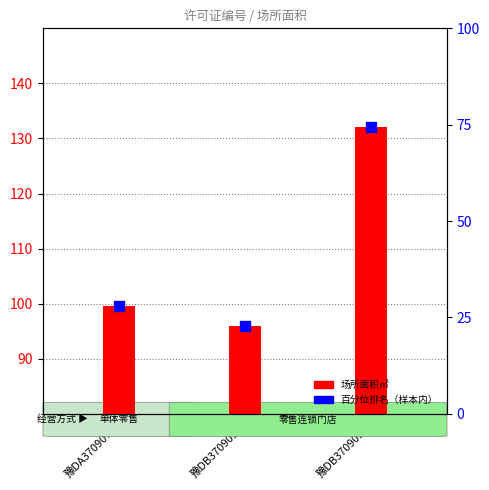

Which series contains the lowest Y value?

百分位排名